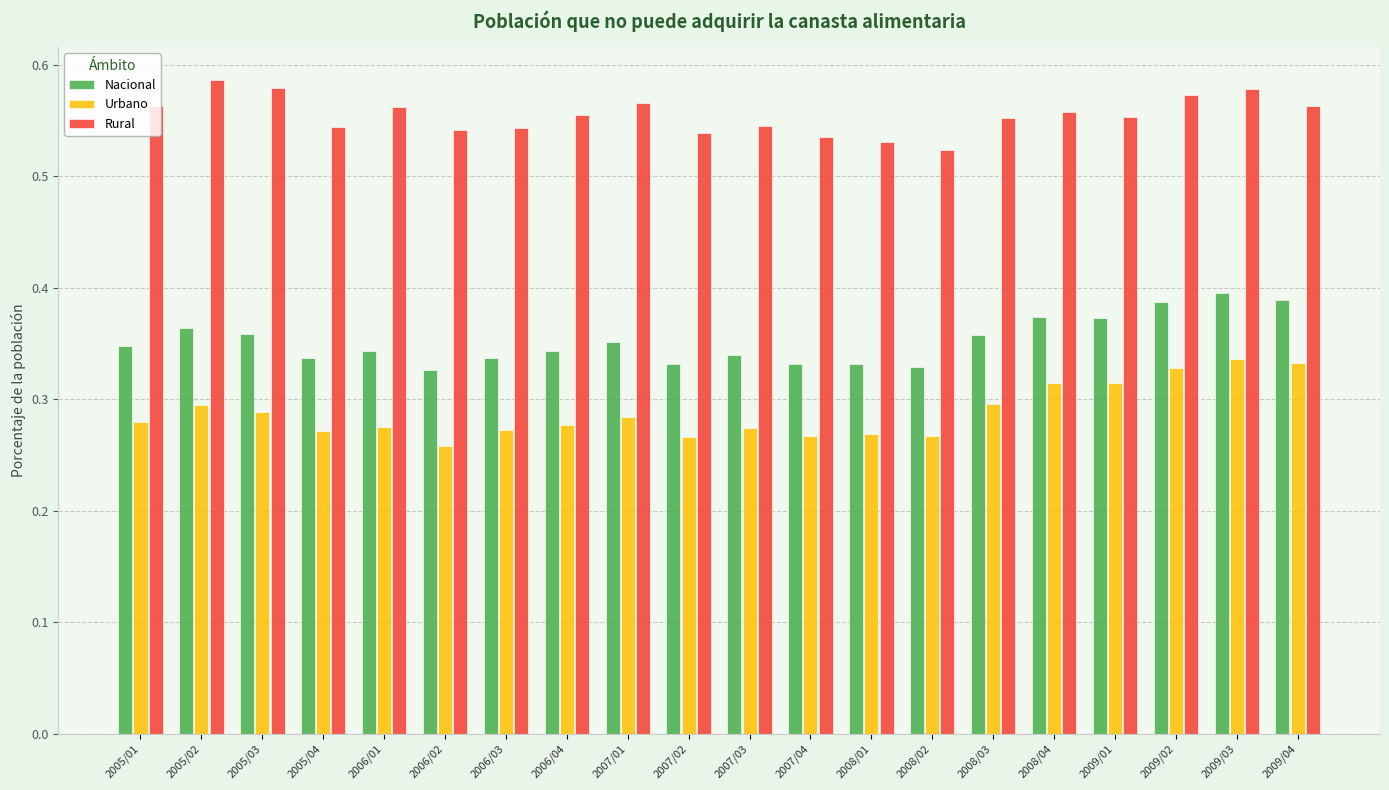

The value of Urbano at 2006/04 is 0.4. True or false?

False